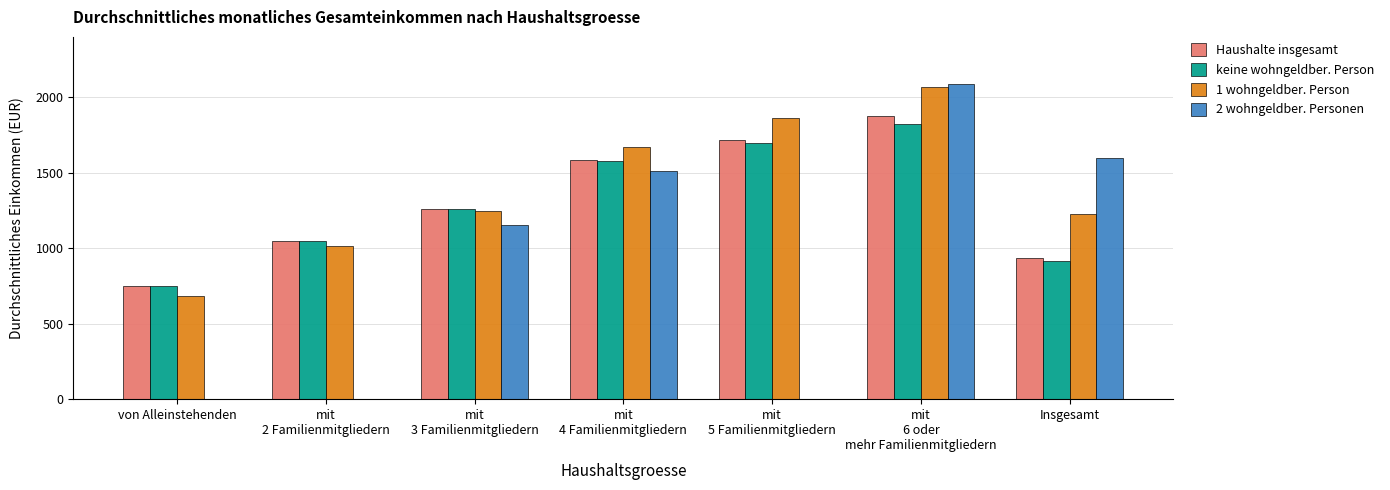

True or false: Haushalte insgesamt has a value of 1046.0 at mit
2 Familienmitgliedern.

True